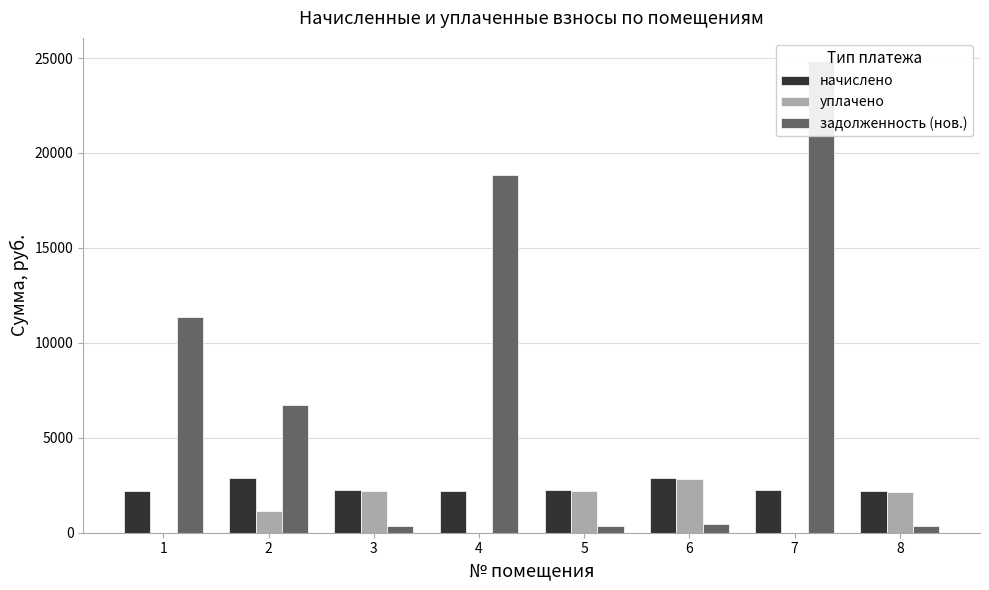

Is it true that задолженность (нов.) equals 365.4 at 8?

True